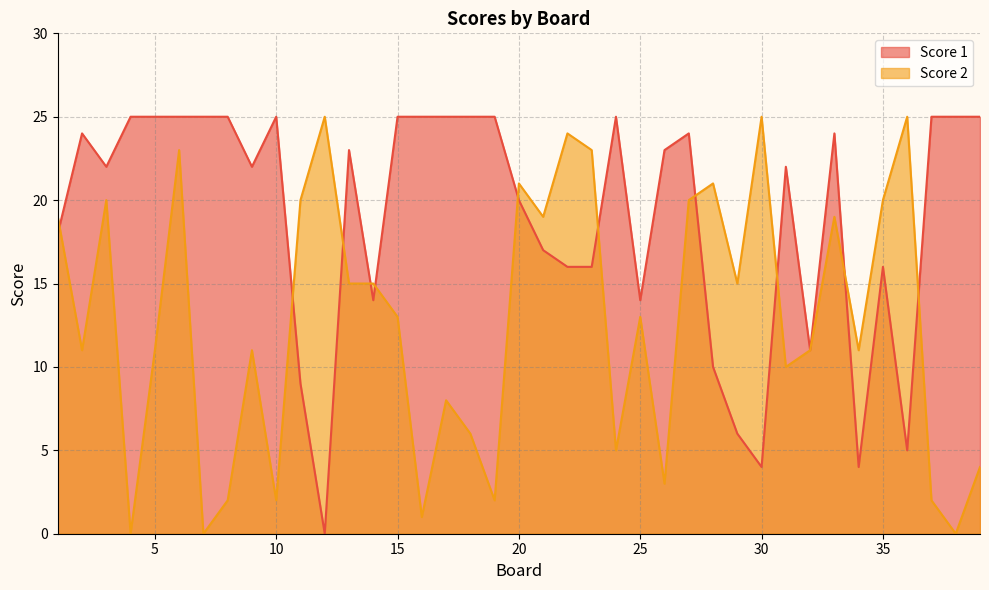

What is the difference between the highest and lowest values at 31?

12